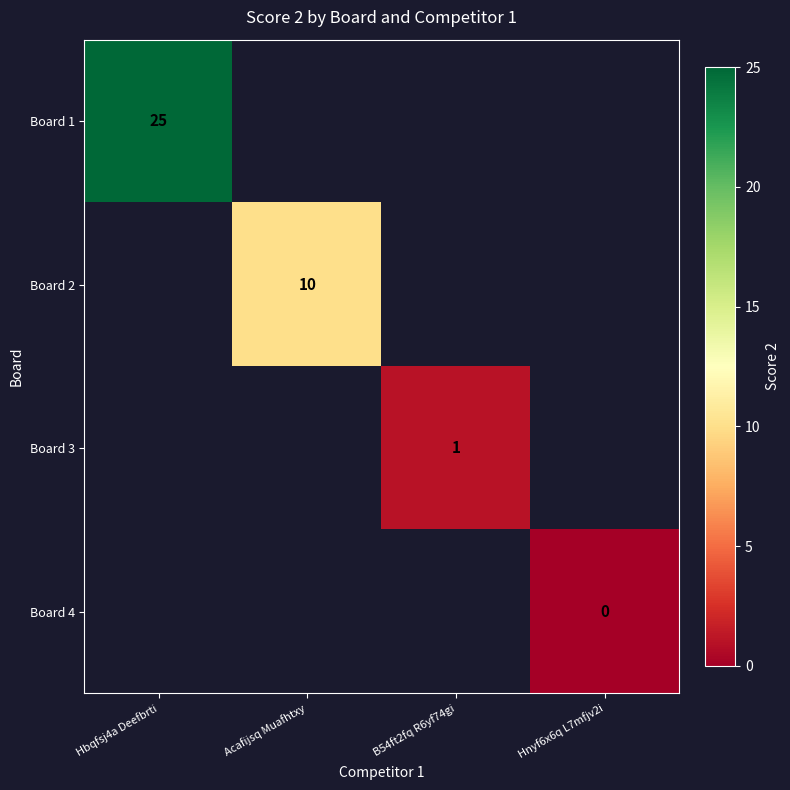

Which has a higher value, Acafijsq Muafhtxy or Hbqfsj4a Deefbrti?

Hbqfsj4a Deefbrti